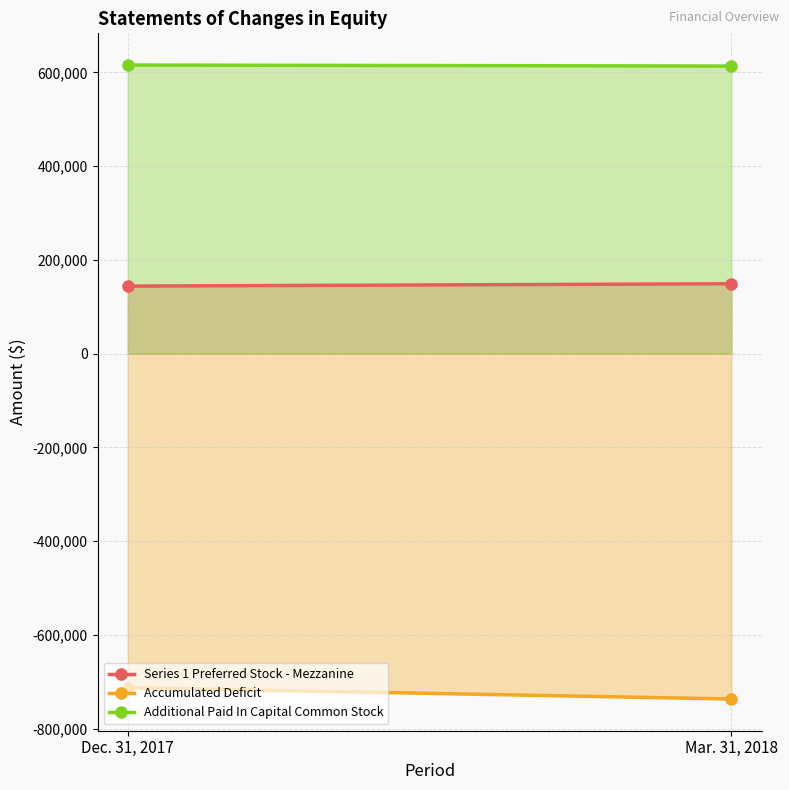

What is the label of the 1st point from the left?

Dec. 31, 2017